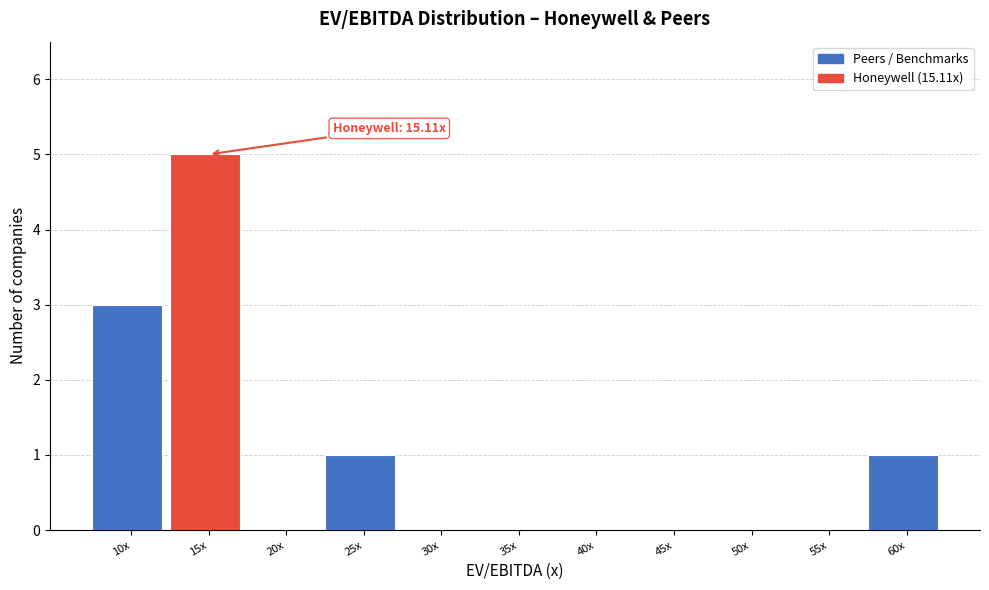

Reading right to left, extract all data points from this chart.

60x=1	55x=0	50x=0	45x=0	40x=0	35x=0	30x=0	25x=1	20x=0	15x=5	10x=3